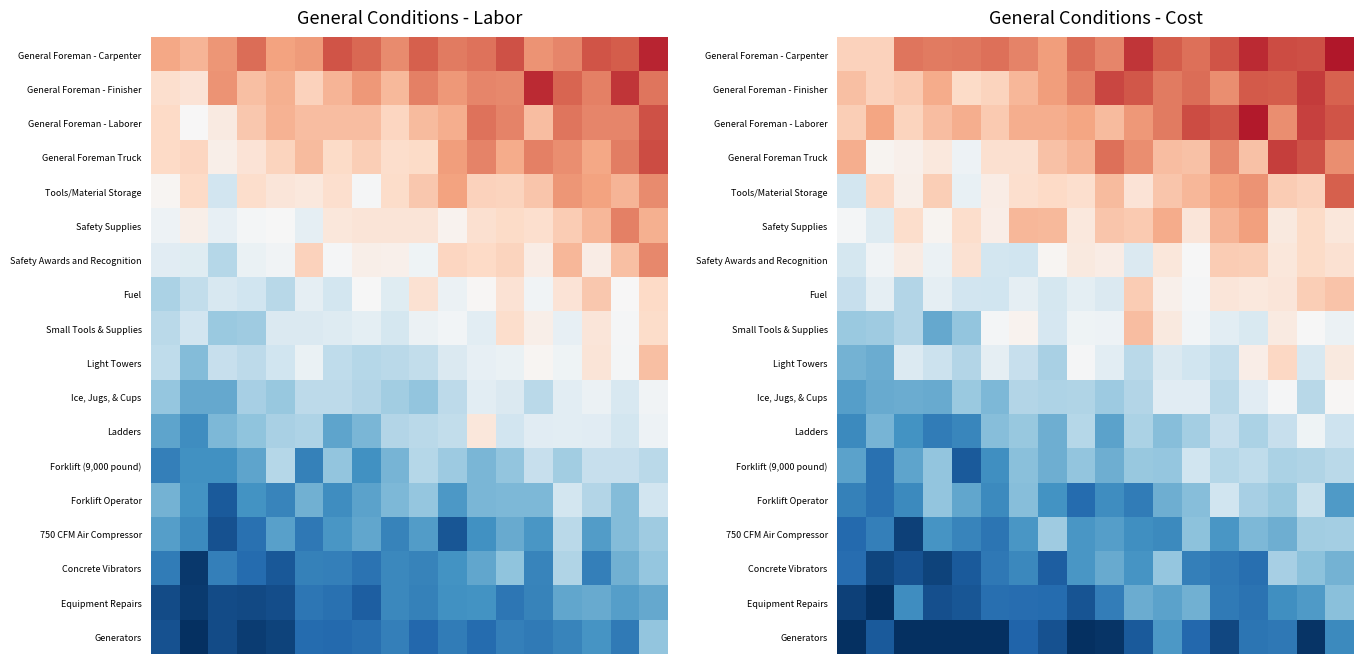

What is the total value across all series at 11?

-1.2